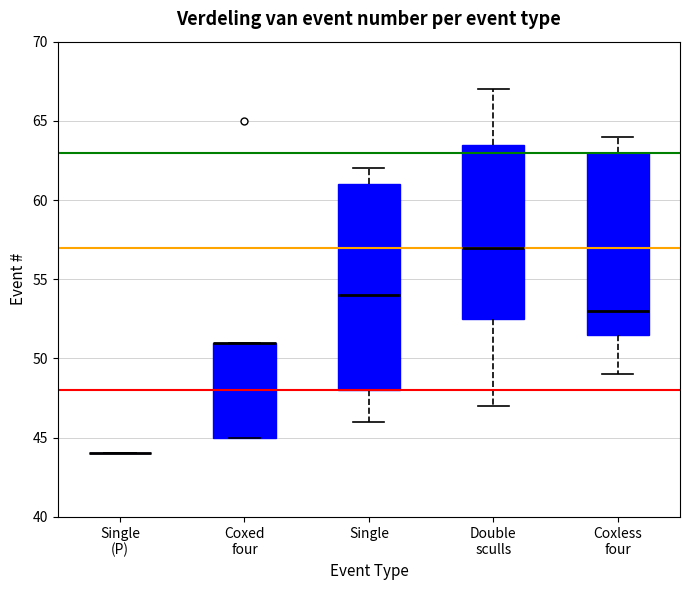

Reading left to right, read every box against the y-axis: the position of its median line, the range the box covers, and the ends of its whiskers. The values are not printed on the chart, so give them approximately, as read against the axis.

Single (P): box collapsed to a line at 44.0, whiskers 44.0 to 44.0
Coxed four: median 51.0 (drawn on the box's upper edge), box 45.0 to 51.0, whiskers 45.0 to 51.0
Single: median 54.0, box 48.0 to 61.0, whiskers 46.0 to 62.0
Double sculls: median 57.0, box 52.5 to 63.5, whiskers 47.0 to 67.0
Coxless four: median 53.0, box 51.5 to 63.0, whiskers 49.0 to 64.0